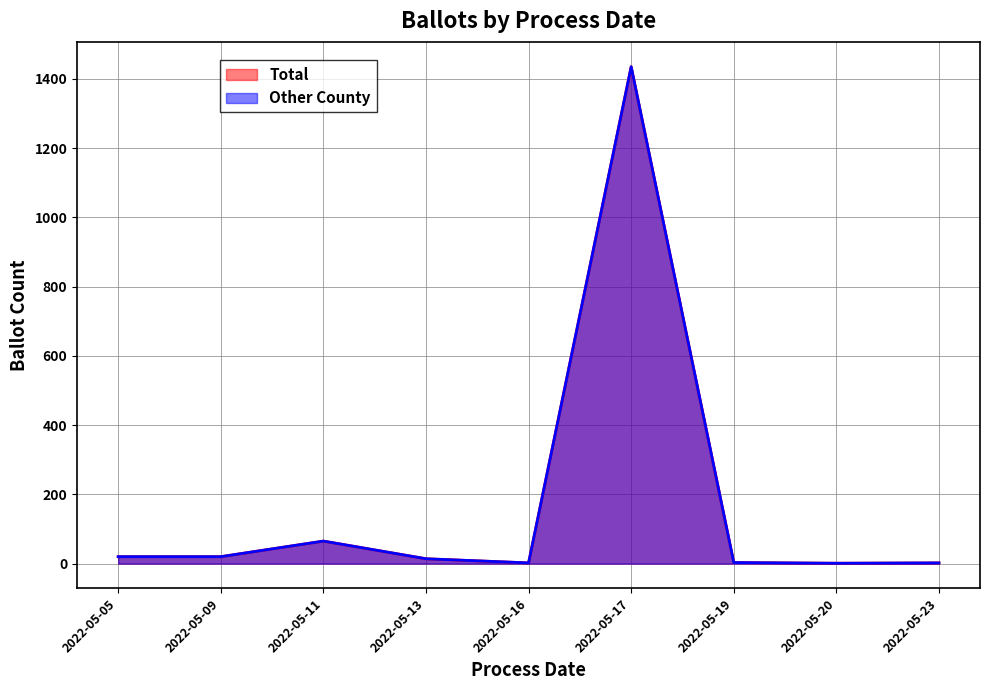

At which category does Total reach its first local valley?

2022-05-16